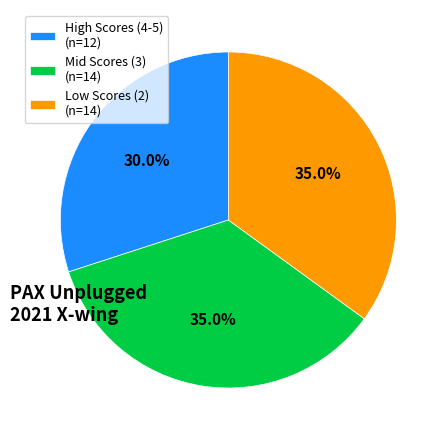

Which slice is the smallest?

High Scores (4-5) (n=12)